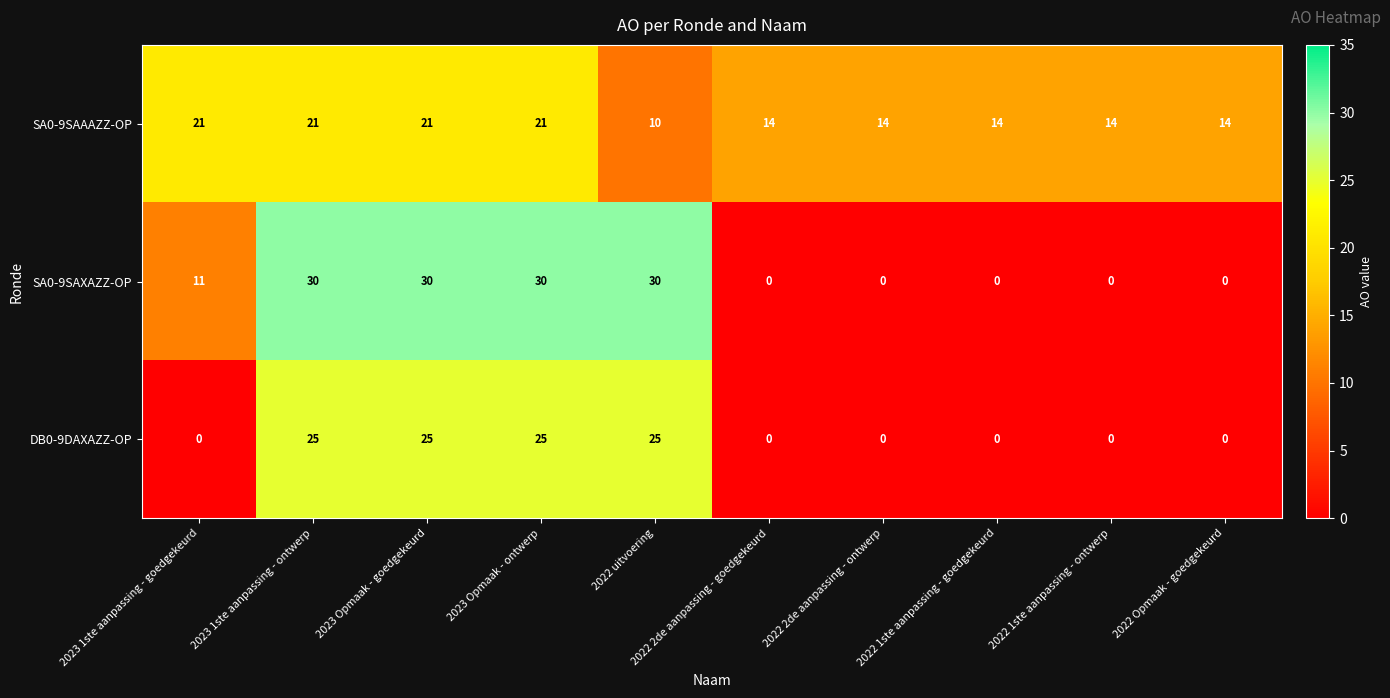

What is the maximum value shown in the chart?

30